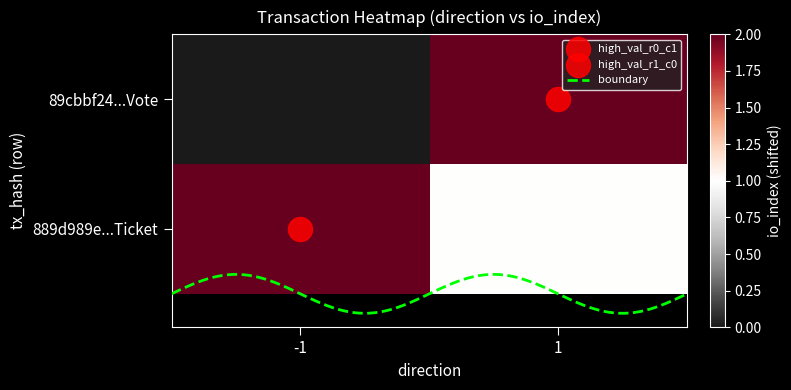

Which category has the lowest value in the 889d989e333de79c593ad76366f15e5f8e8d36b series?

1